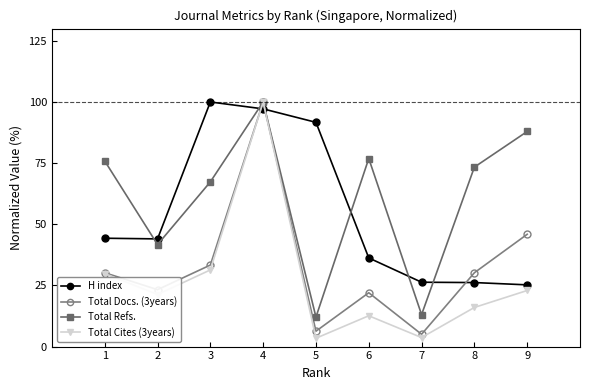

How many times do Total Cites (3years) and H index cross each other?

2